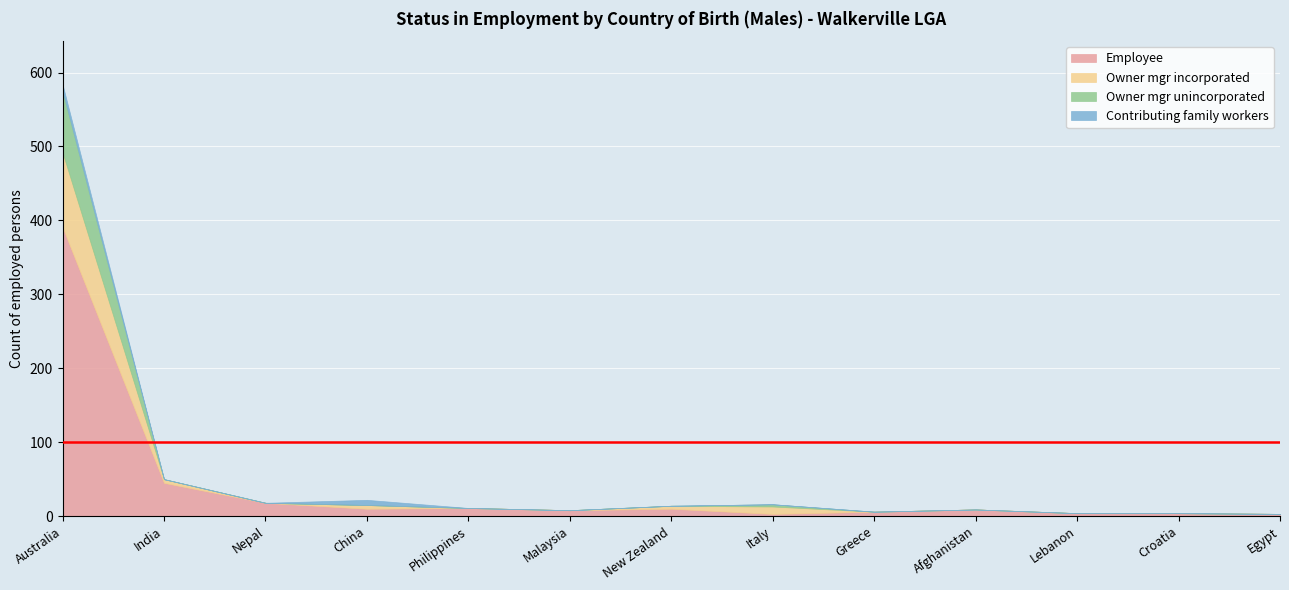

At which category is the sum across all series the highest?

Australia